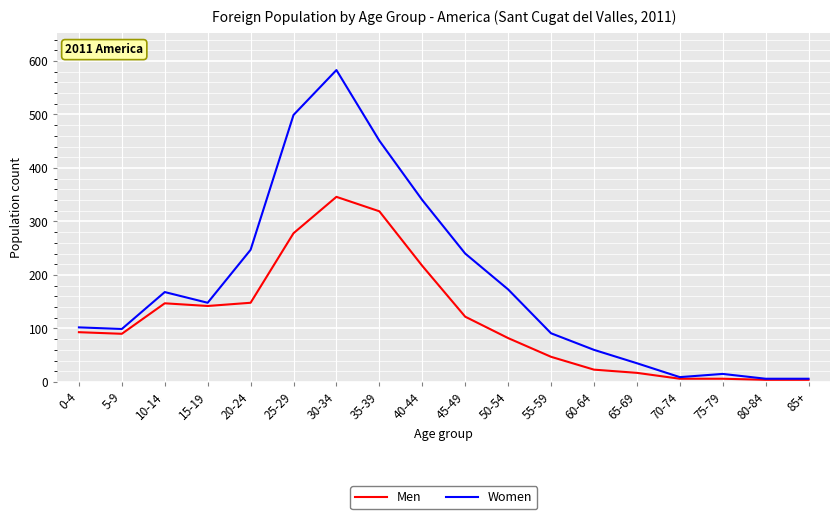

What are all the series names shown in the legend?

Men, Women